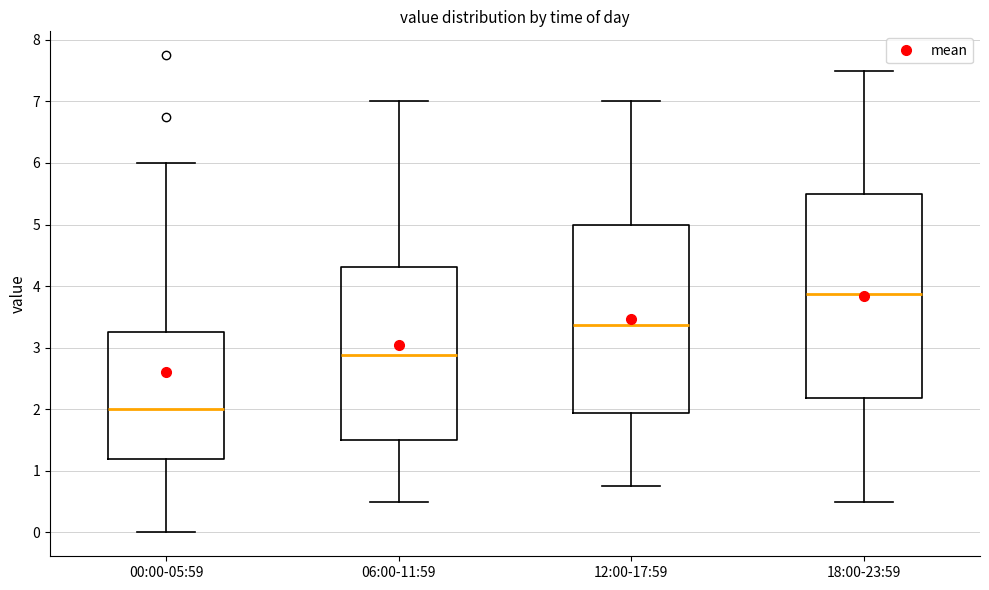

Which box's median line is the highest?

18:00-23:59